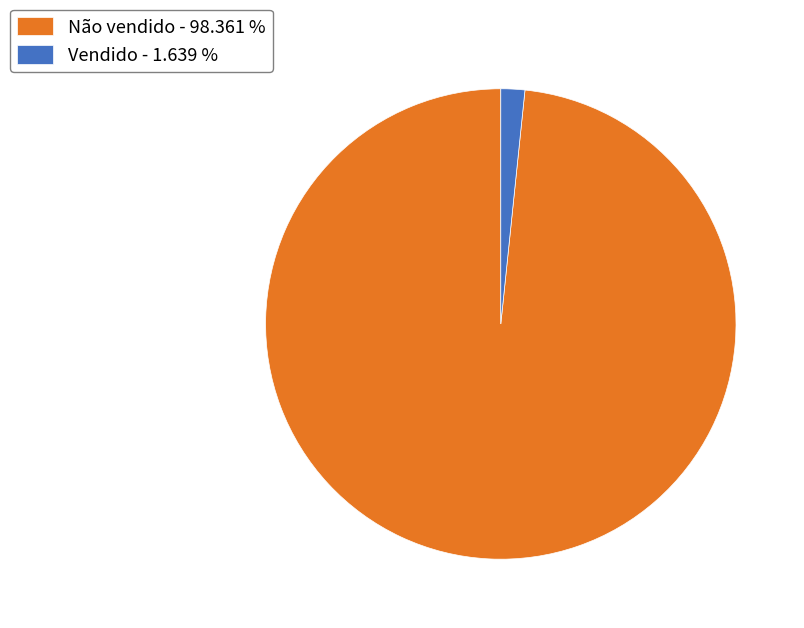

Which category has the biggest portion of the pie?

Não vendido - 98.361 %